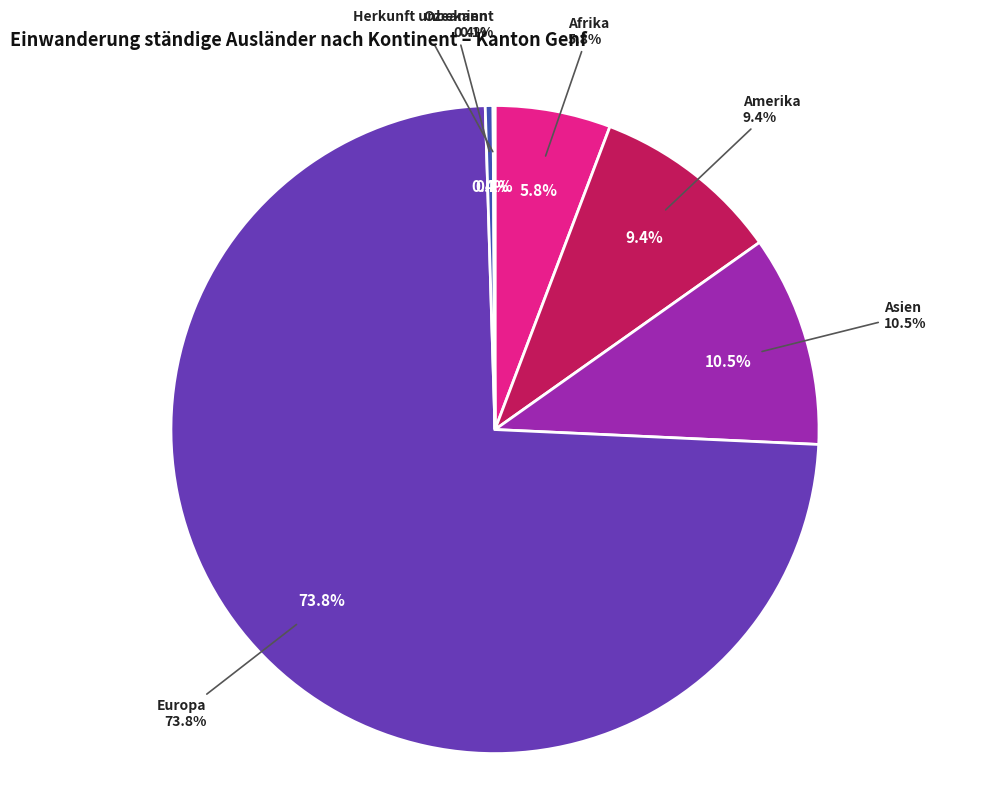

What is the ratio of the value at Afrika to the value at Ozeanien?

15.0